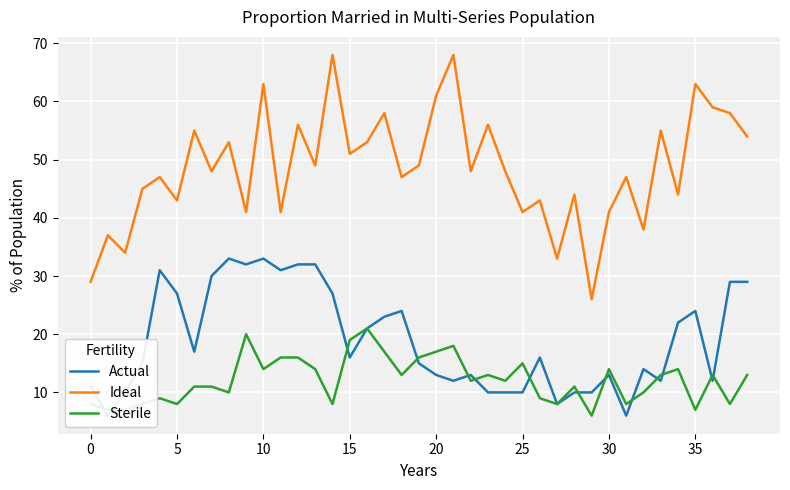

At which category is the sum across all series the highest?

10